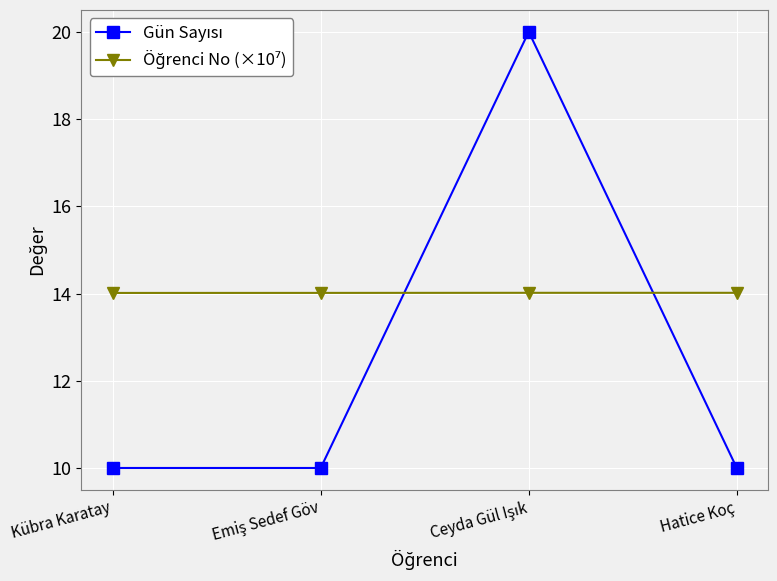

What is the greatest value displayed?

20.0